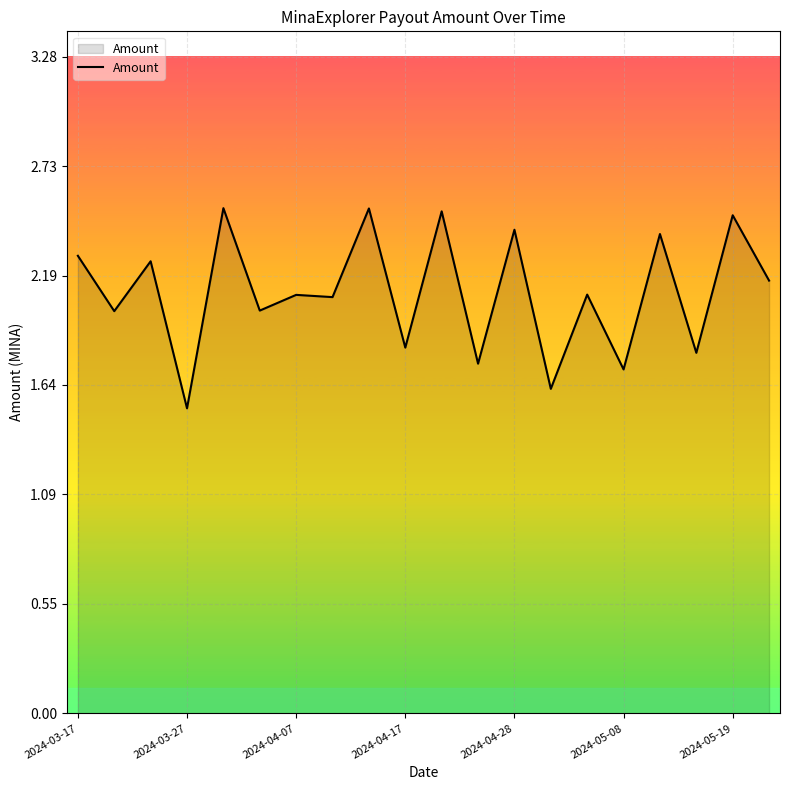

What is the maximum value shown in the chart?

2.5